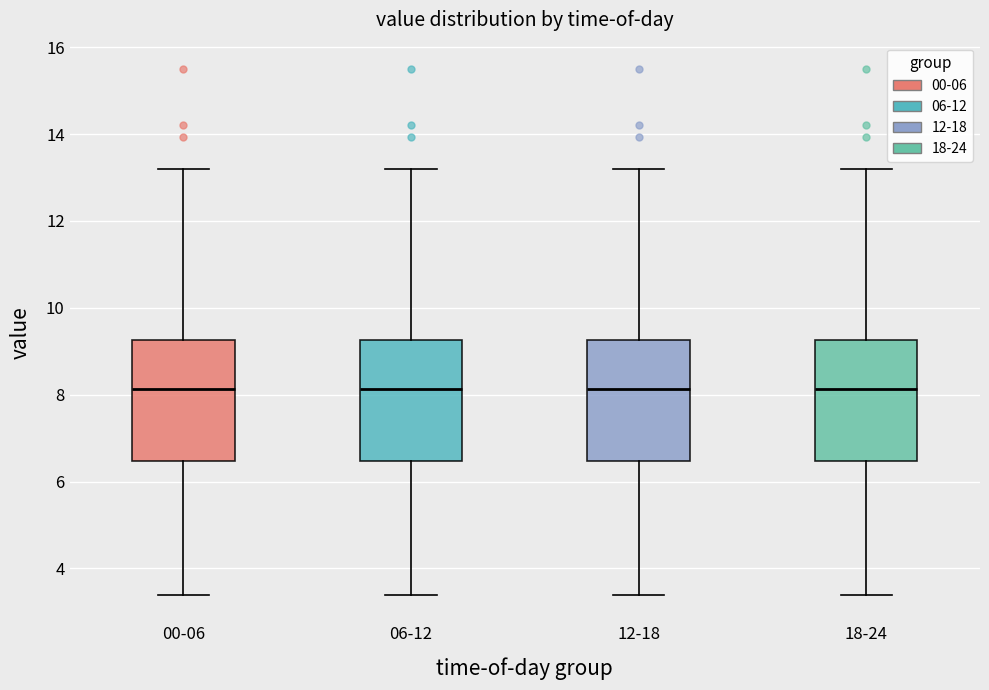

Reading left to right, transcribe this box plot: for each box, give where its median line is, the range the box spans, and where its two whiskers end, as read against the y-axis. The values are not printed on the chart, so give them approximately, as read against the axis.

00-06: median 8.2, box 6.4 to 9.2, whiskers 3.4 to 13.2
06-12: median 8.2, box 6.4 to 9.2, whiskers 3.4 to 13.2
12-18: median 8.2, box 6.4 to 9.2, whiskers 3.4 to 13.2
18-24: median 8.2, box 6.4 to 9.2, whiskers 3.4 to 13.2